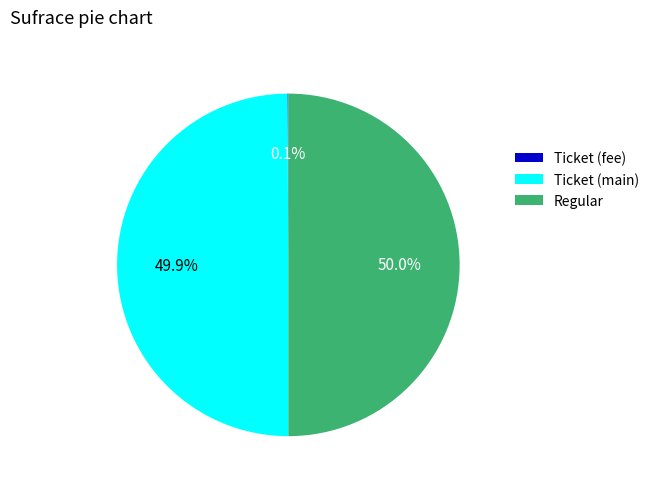

What percentage is NOT represented by Regular?

50.0%